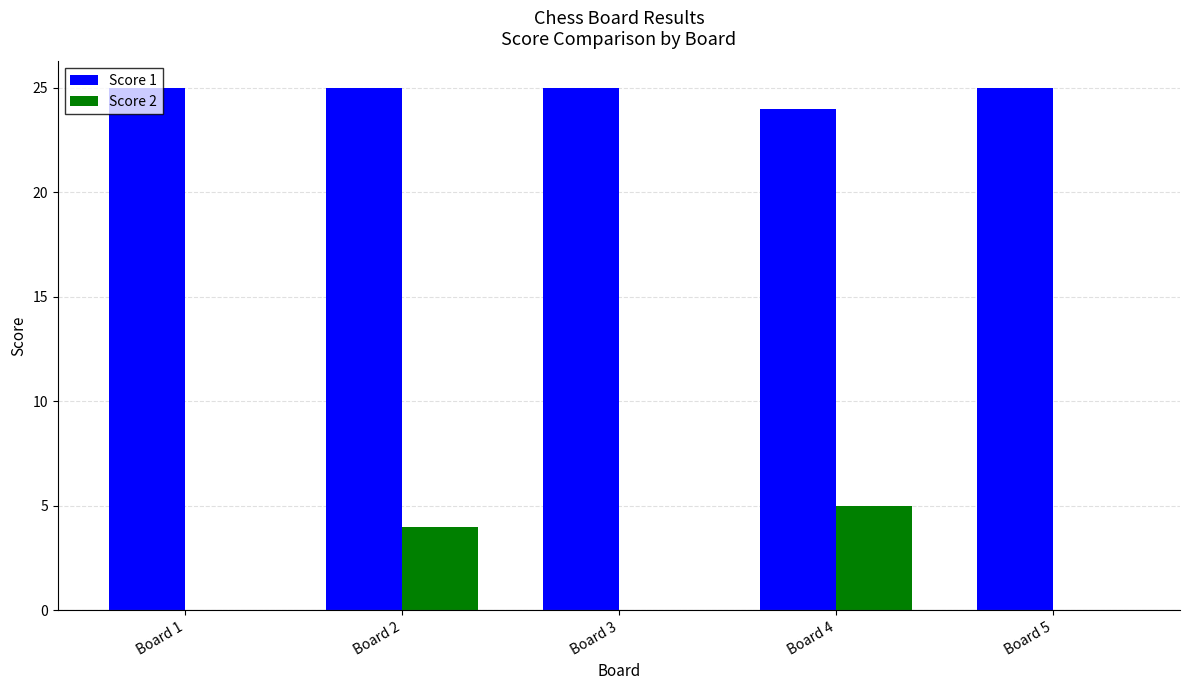

Which series changed the most between Board 2 and Board 5?

Score 2